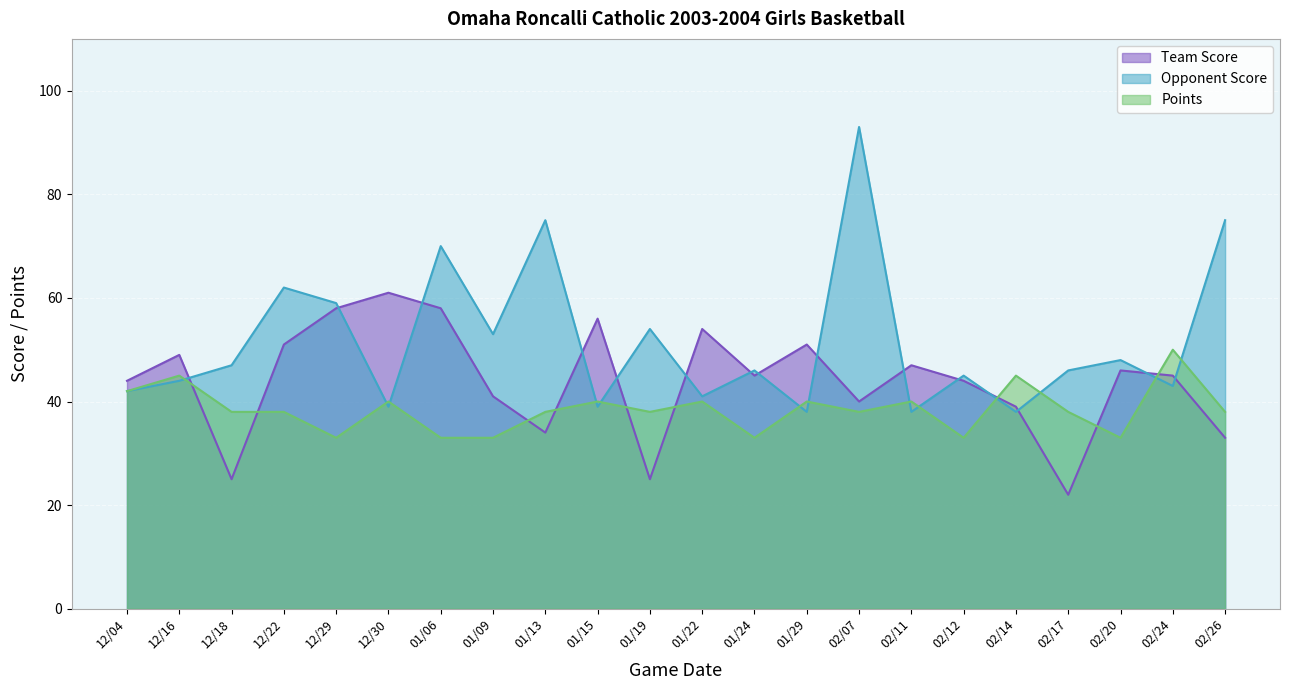

True or false: Opponent Score and Points intersect in this chart.

True